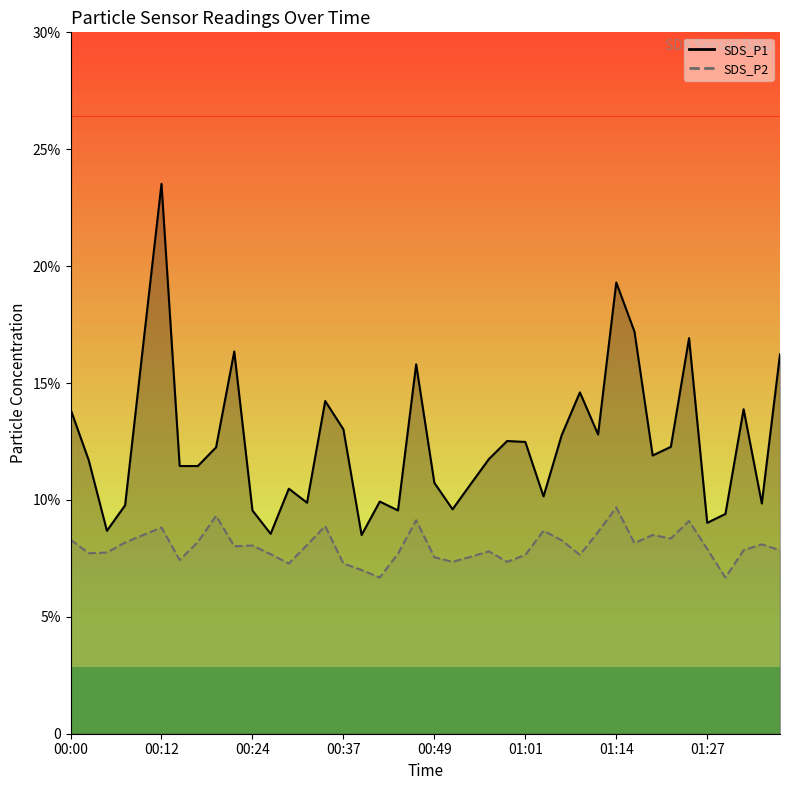

Which category has the lowest value across all series?

17